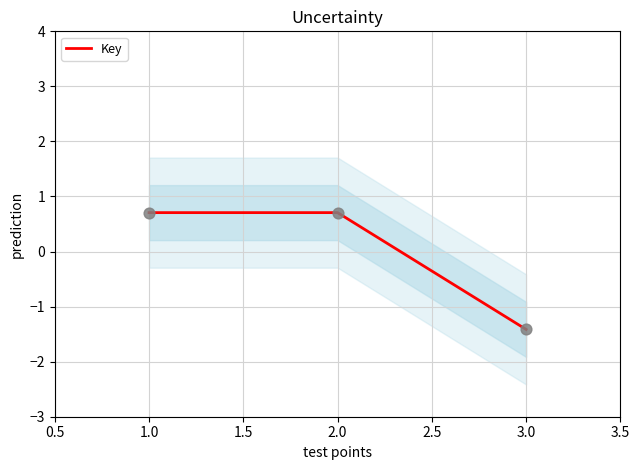

What is the lowest value of the Key series?

-1.4